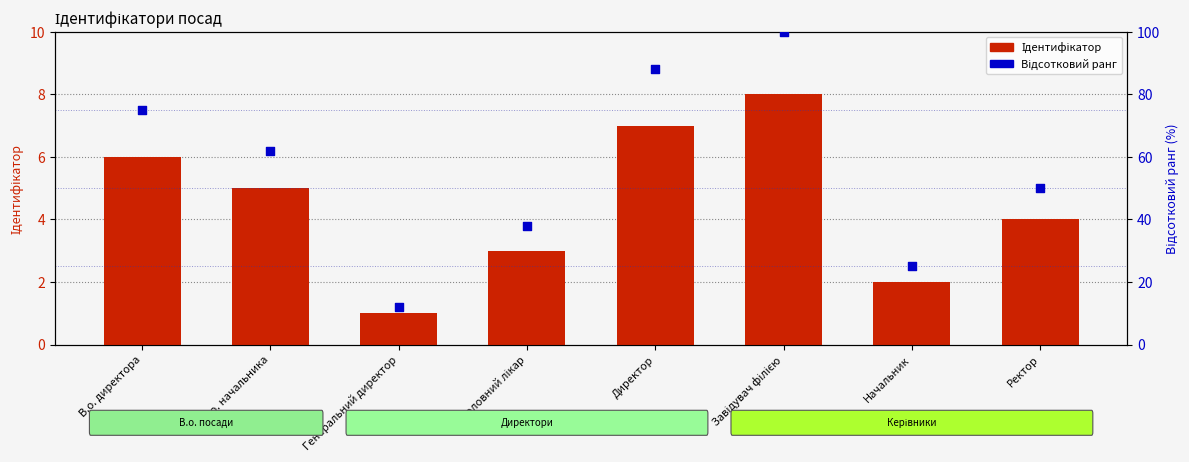

Which series contains the lowest Y value?

Ідентифікатор